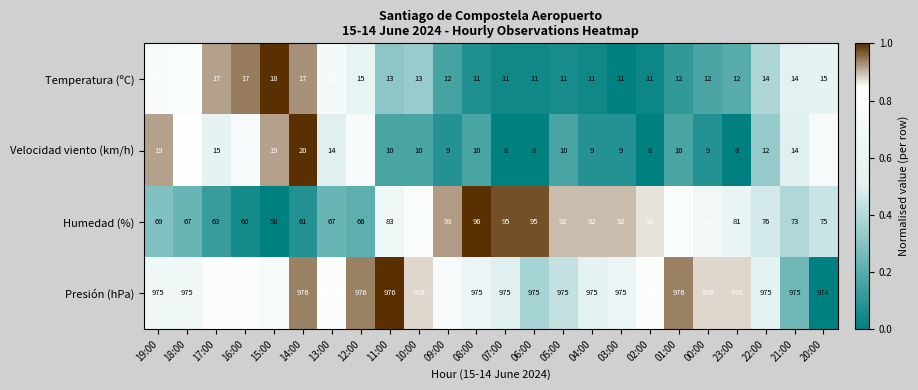

The value of Velocidad viento (km/h) at 21:00 is 14. True or false?

True